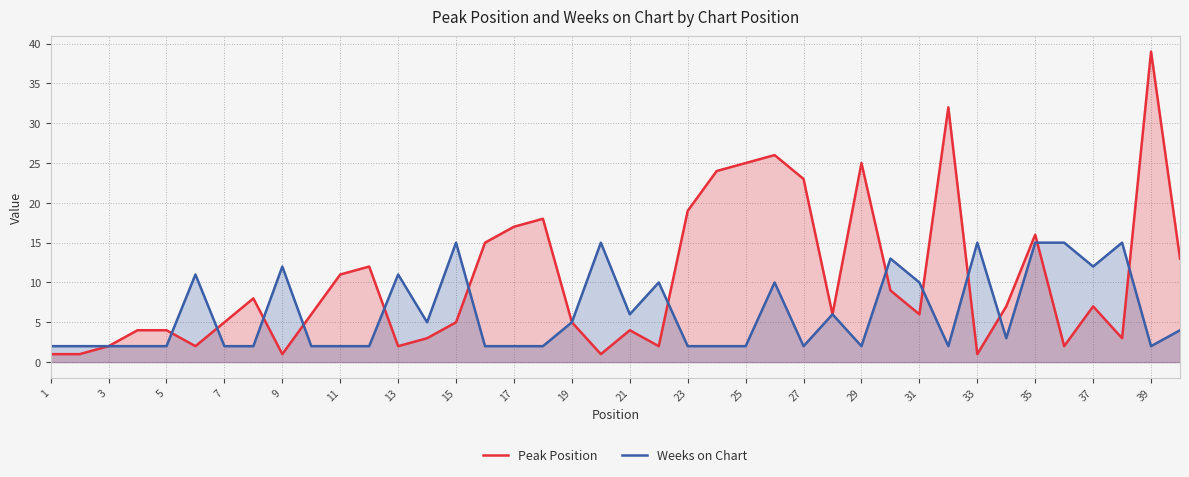

True or false: Weeks on Chart has more than 1 points higher than both neighbors.

True